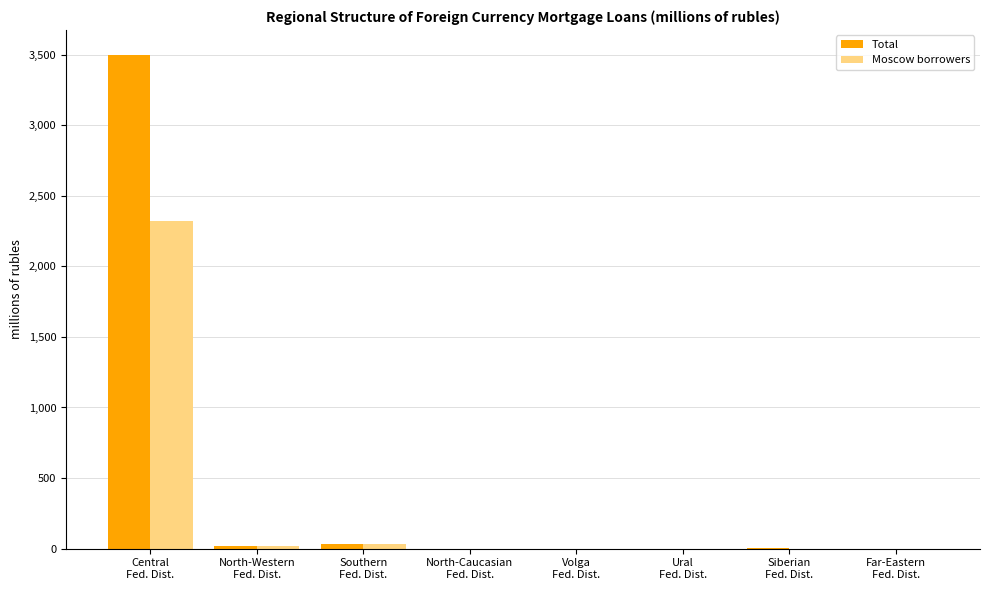

What is the sum of all Moscow borrowers values?

2366